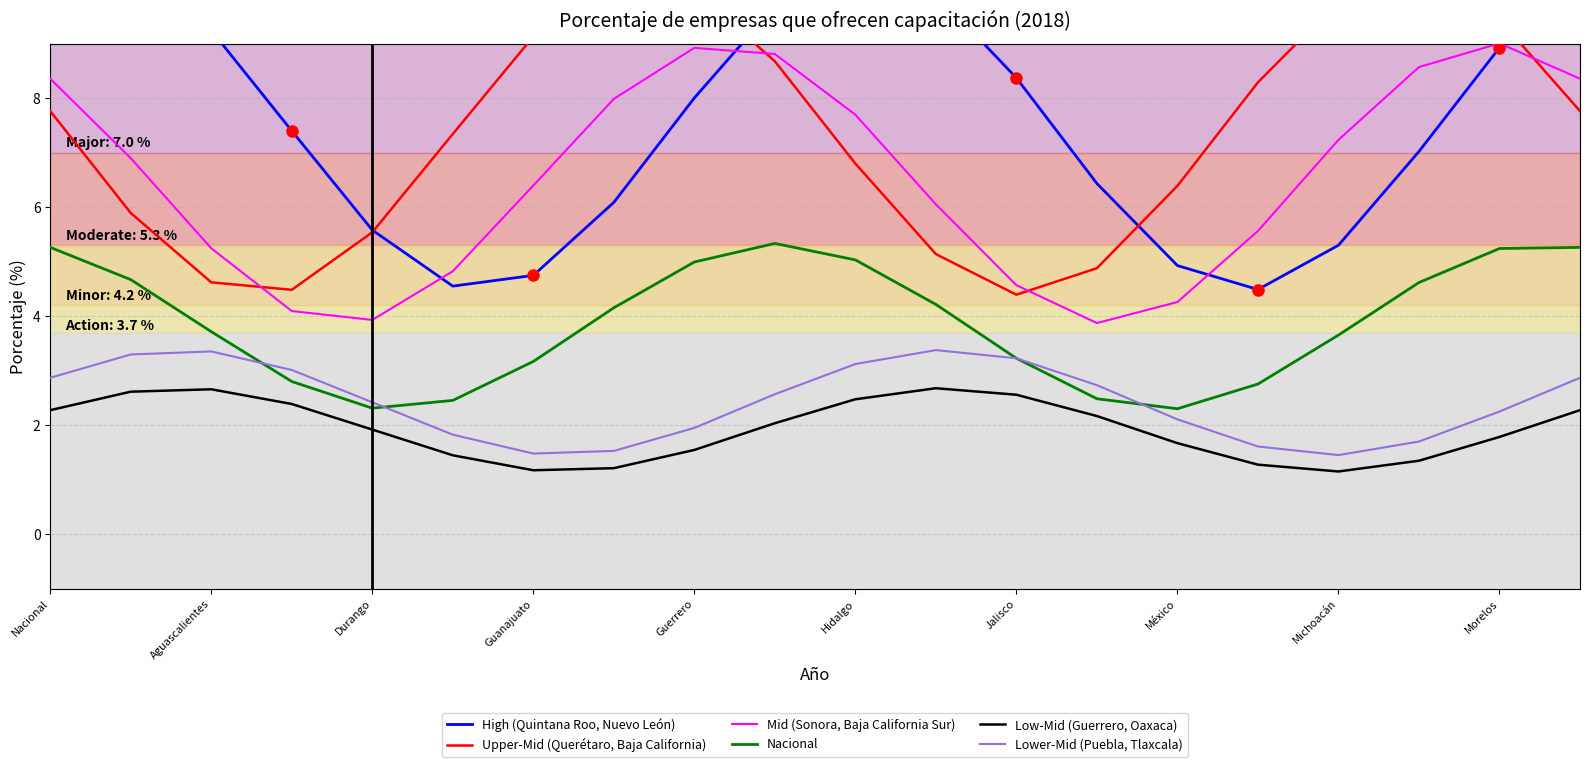

True or false: Nacional has more than 2 interior local peaks.

False